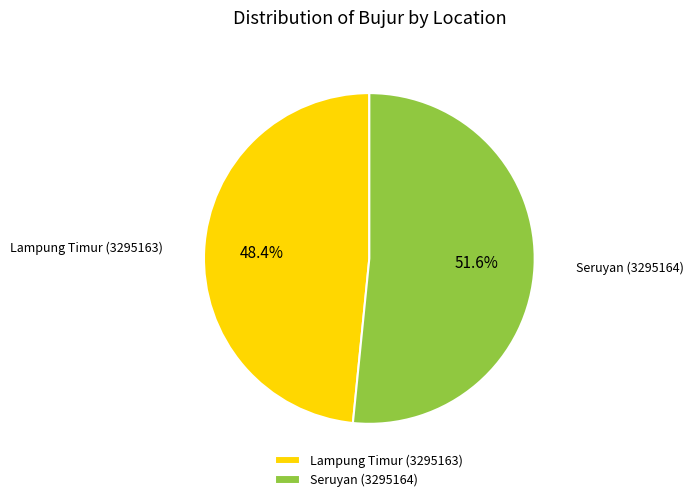

To the nearest percent, what is the combined percentage of Lampung Timur (3295163) and Seruyan (3295164)?

100%